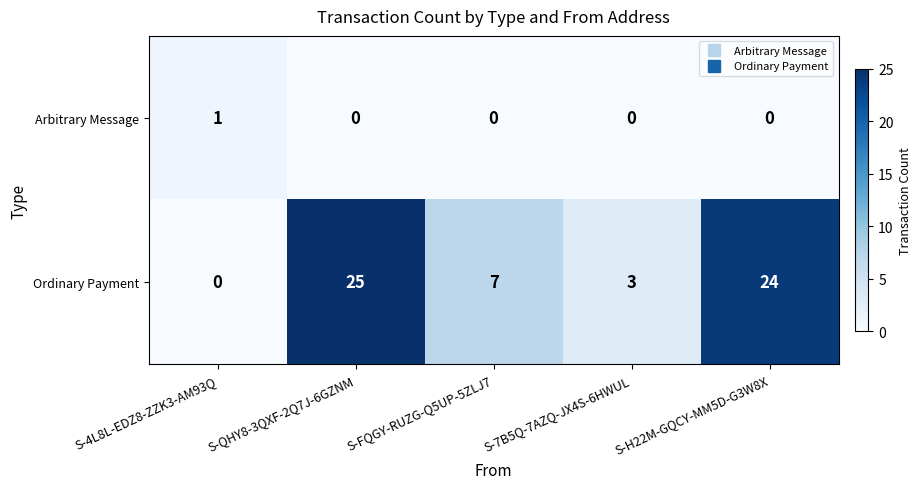

At which category is the sum across all series the highest?

S-QHY8-3QXF-2Q7J-6GZNM